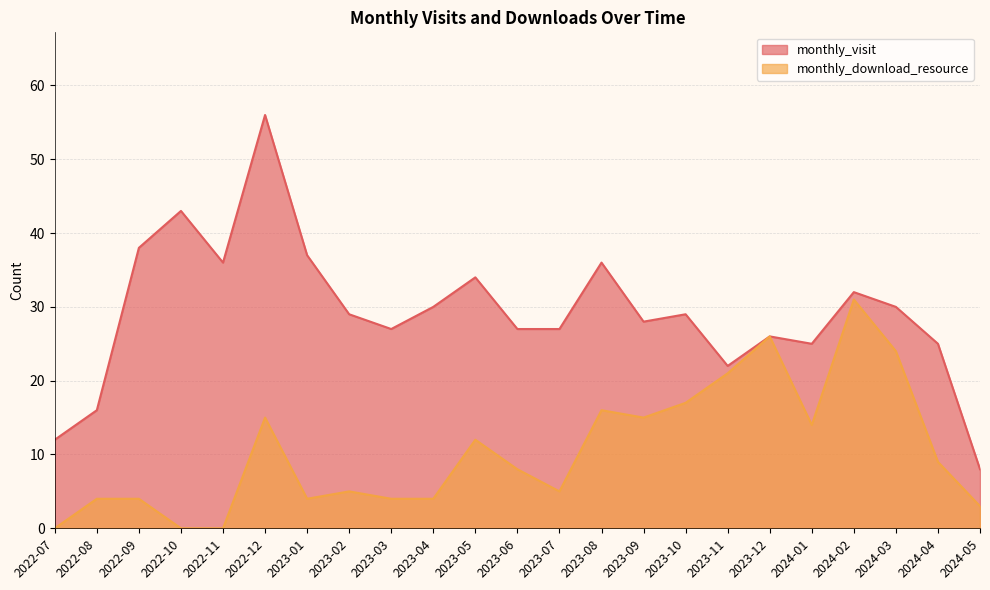

Is the value of monthly_visit at 2023-08 greater than the value of monthly_download_resource at 2023-02?

Yes